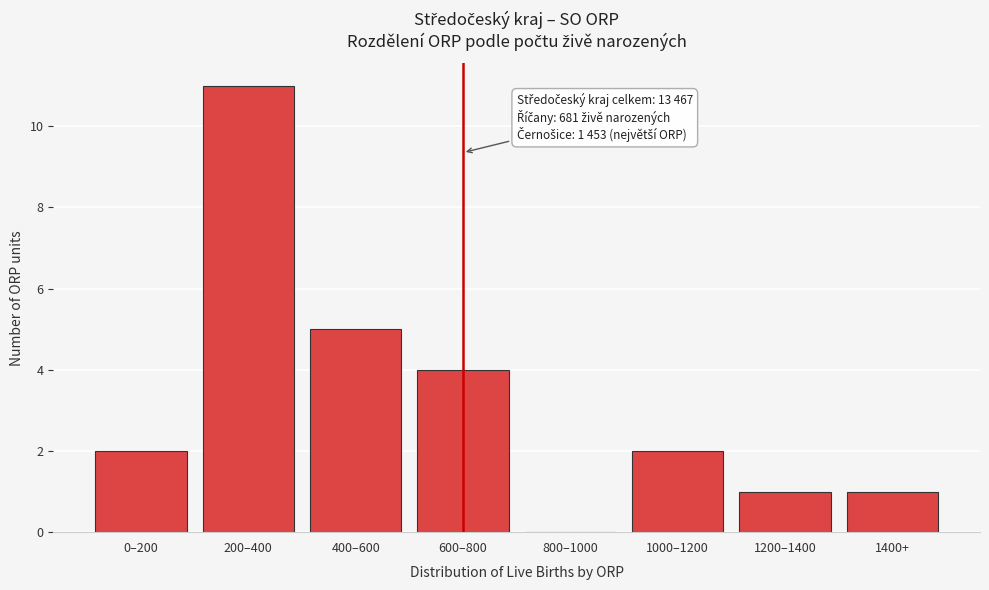

Reading left to right, transcribe all the data shown in this chart.

0–200=2	200–400=11	400–600=5	600–800=4	800–1000=0	1000–1200=2	1200–1400=1	1400+=1